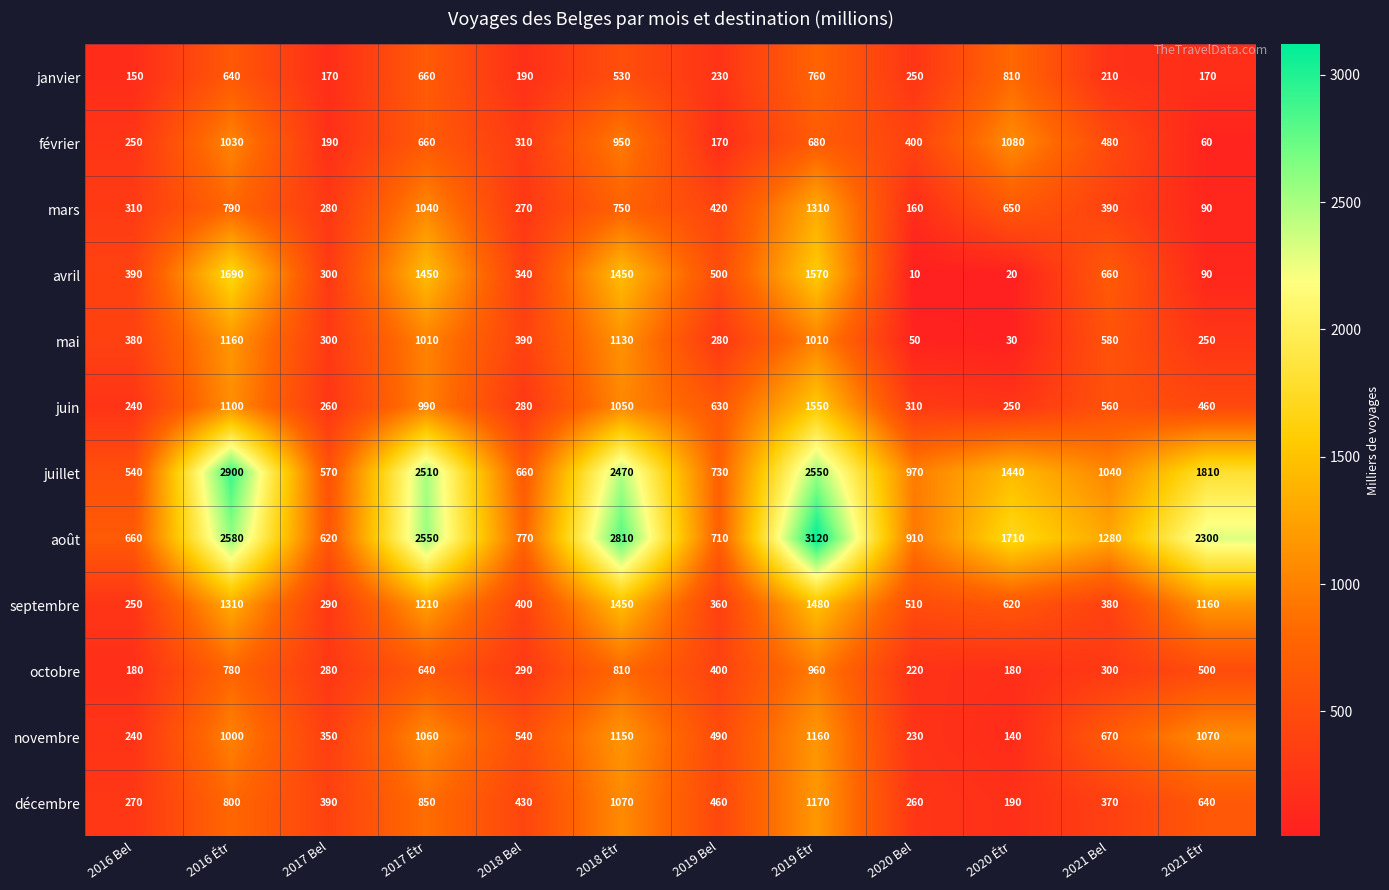

Is it true that février equals 190 at 2017 Bel?

True